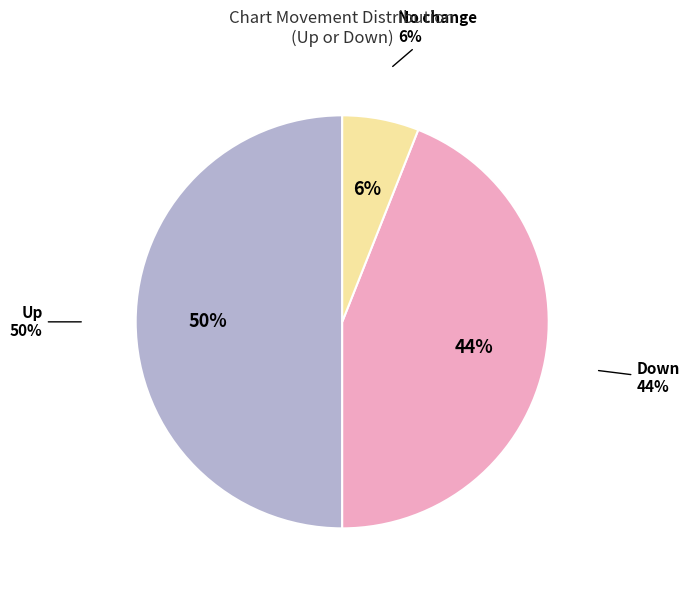

The up slice represents 50% of the pie. True or false?

True